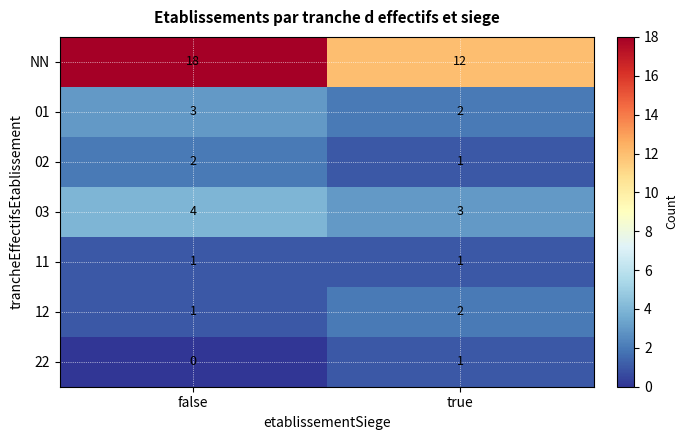

Between false and true, which series saw the biggest shift?

NN